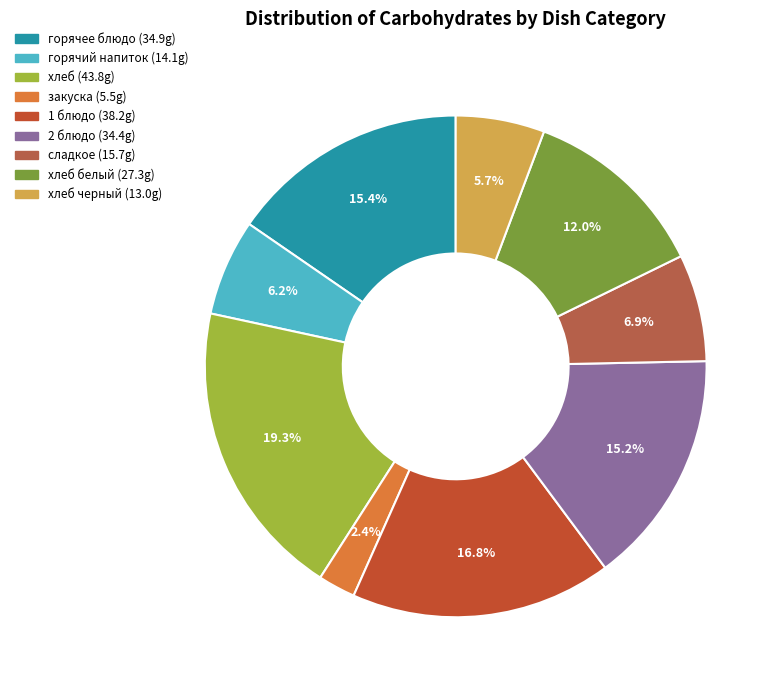

How many slices are in this pie chart?

9